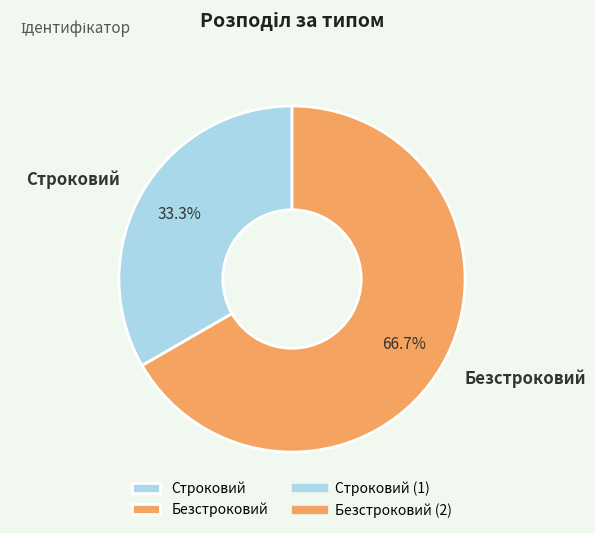

To the nearest percent, what is the difference between the largest and smallest slice percentages?

33%